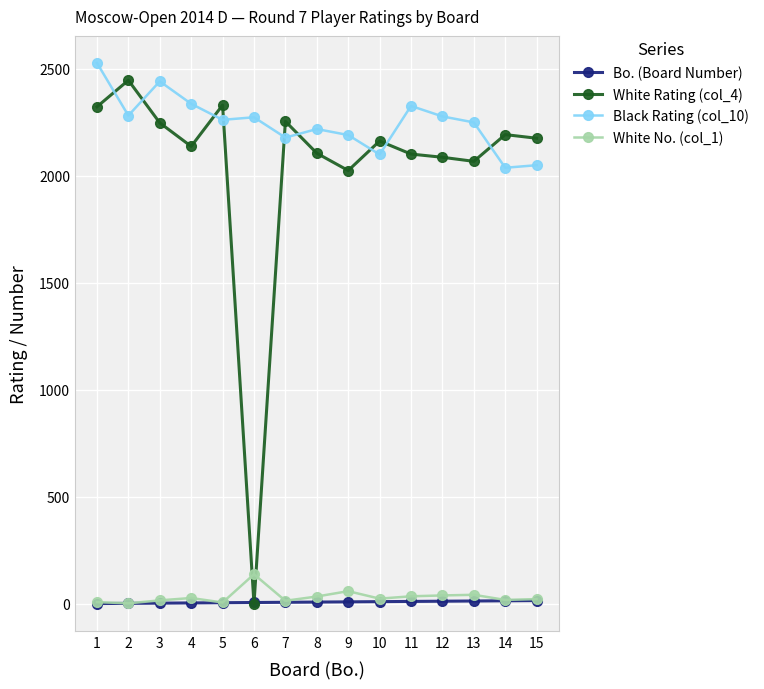

True or false: Black Rating (col_10) and Bo. (Board Number) cross at least once.

False